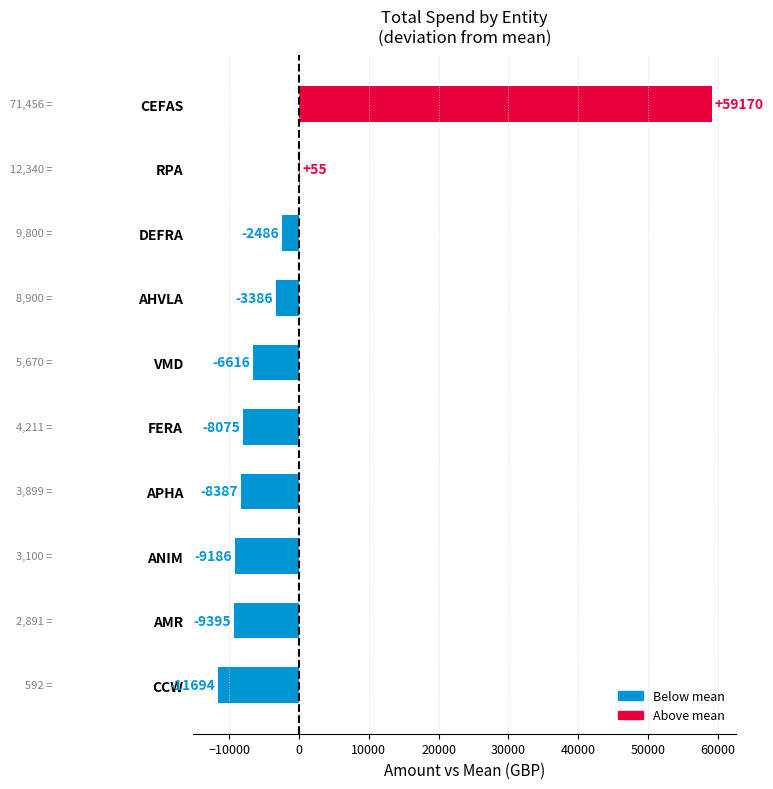

What is the maximum value shown in the chart?

59169.8